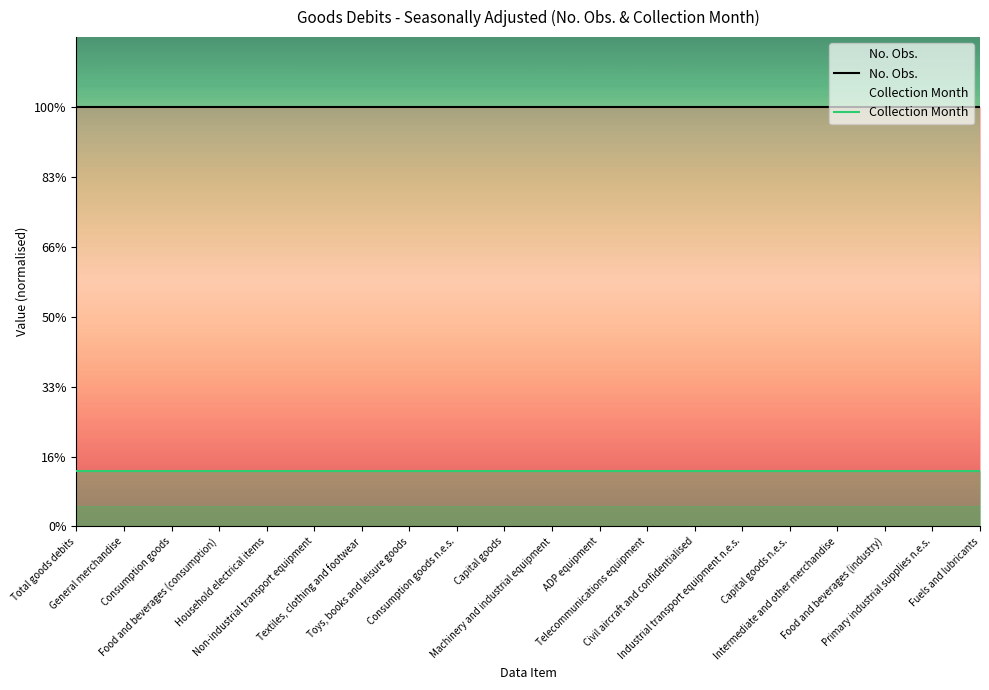

Rank the series at Food and beverages (consumption) from highest to lowest value.

No. Obs., Collection Month